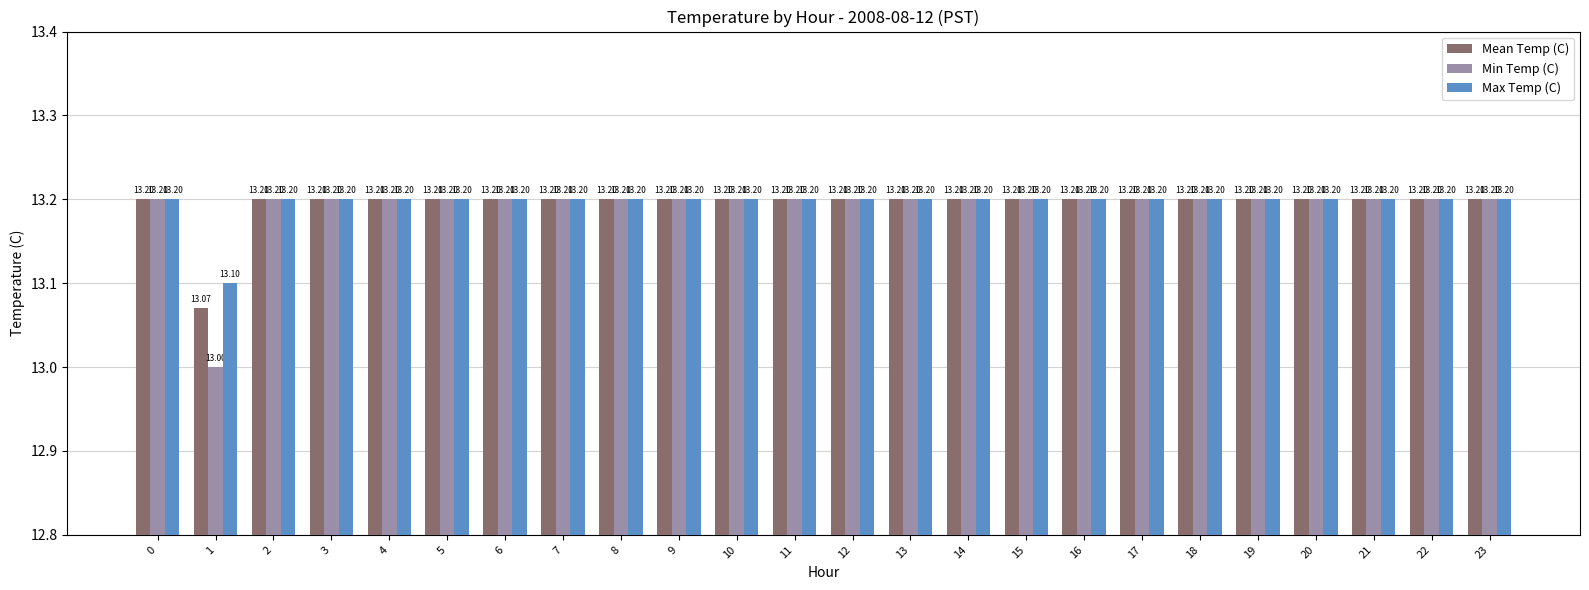

The value of Max Temp (C) at 12 is 13.2. True or false?

True